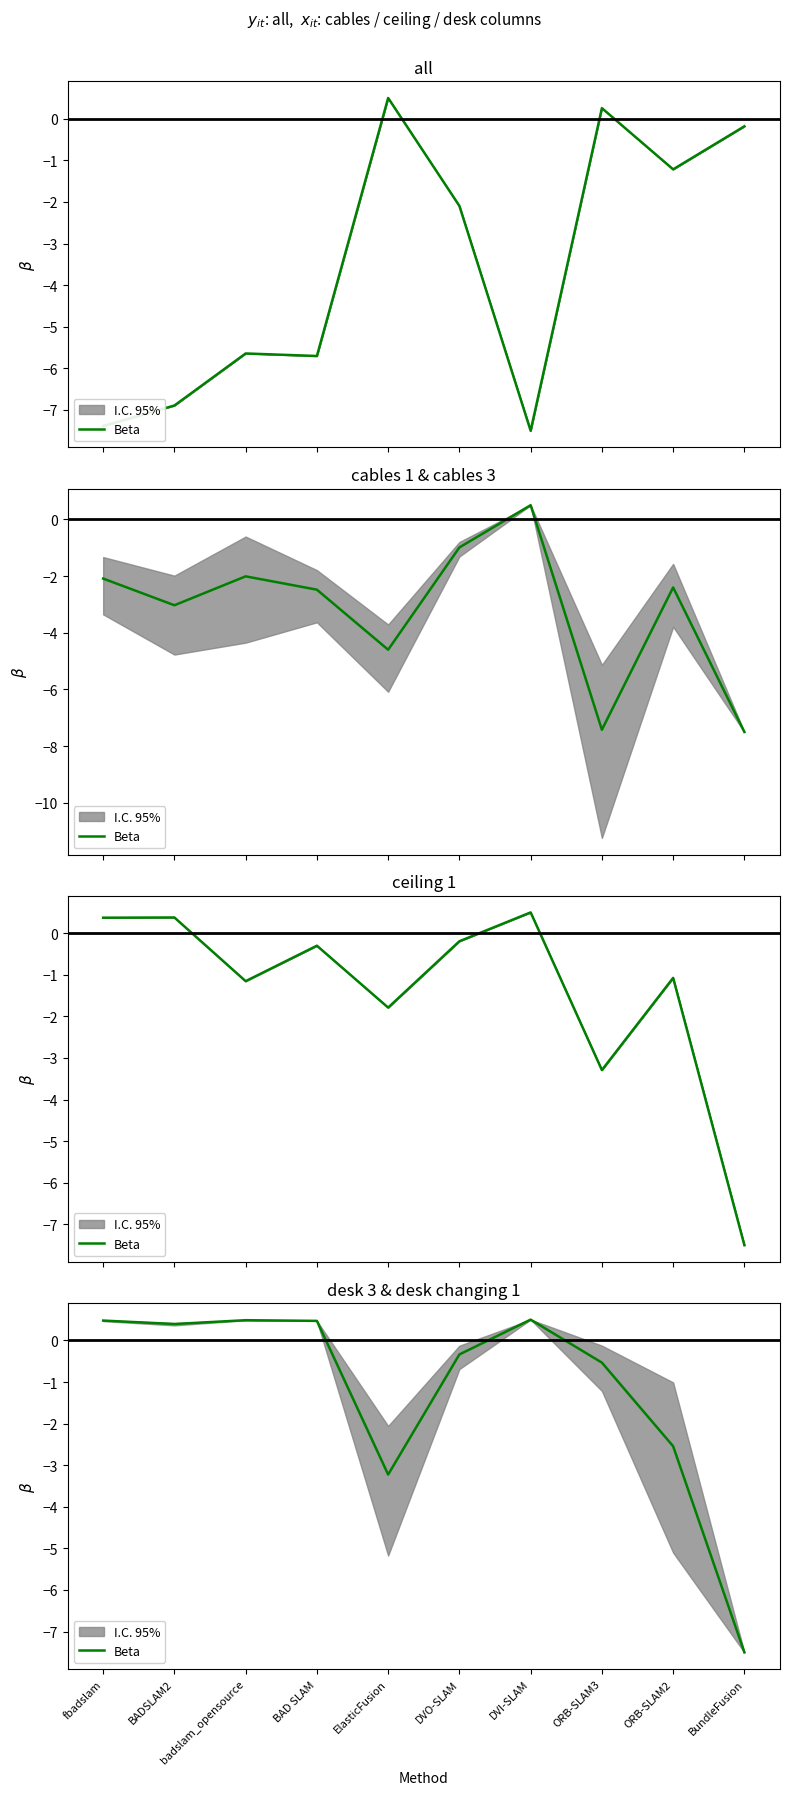

At which category does the data reach its first local peak?

badslam_opensource